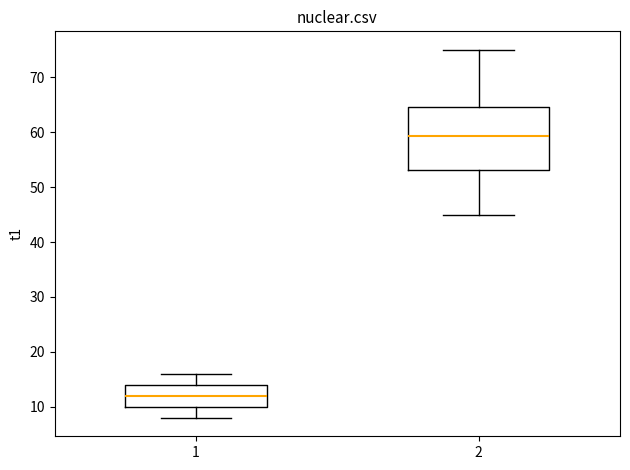

Comparing the boxes themselves (not the whiskers), which one is the tallest?

2